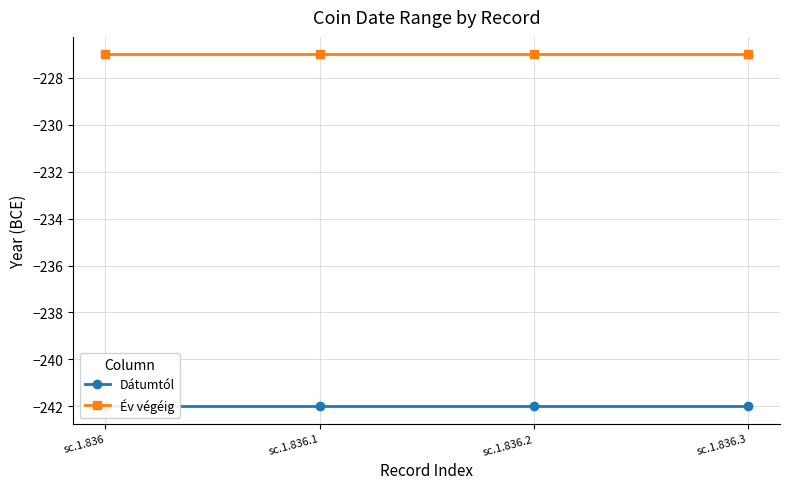

True or false: Év végéig and Dátumtól cross at least once.

False